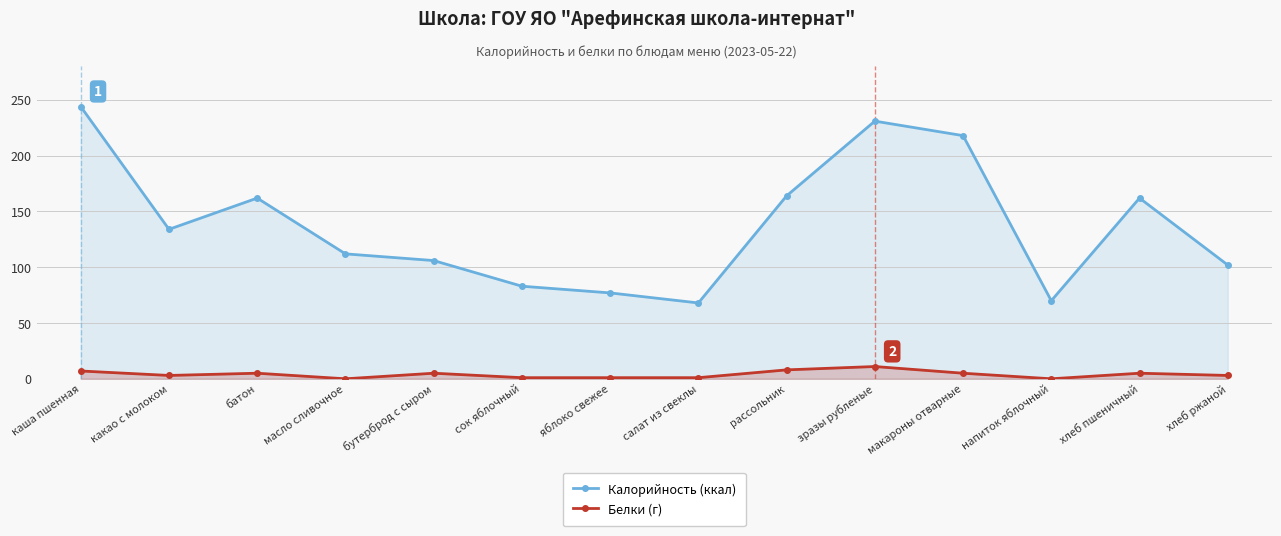

What is the value of the Калорийность (ккал) point at the 12th from the left?

70